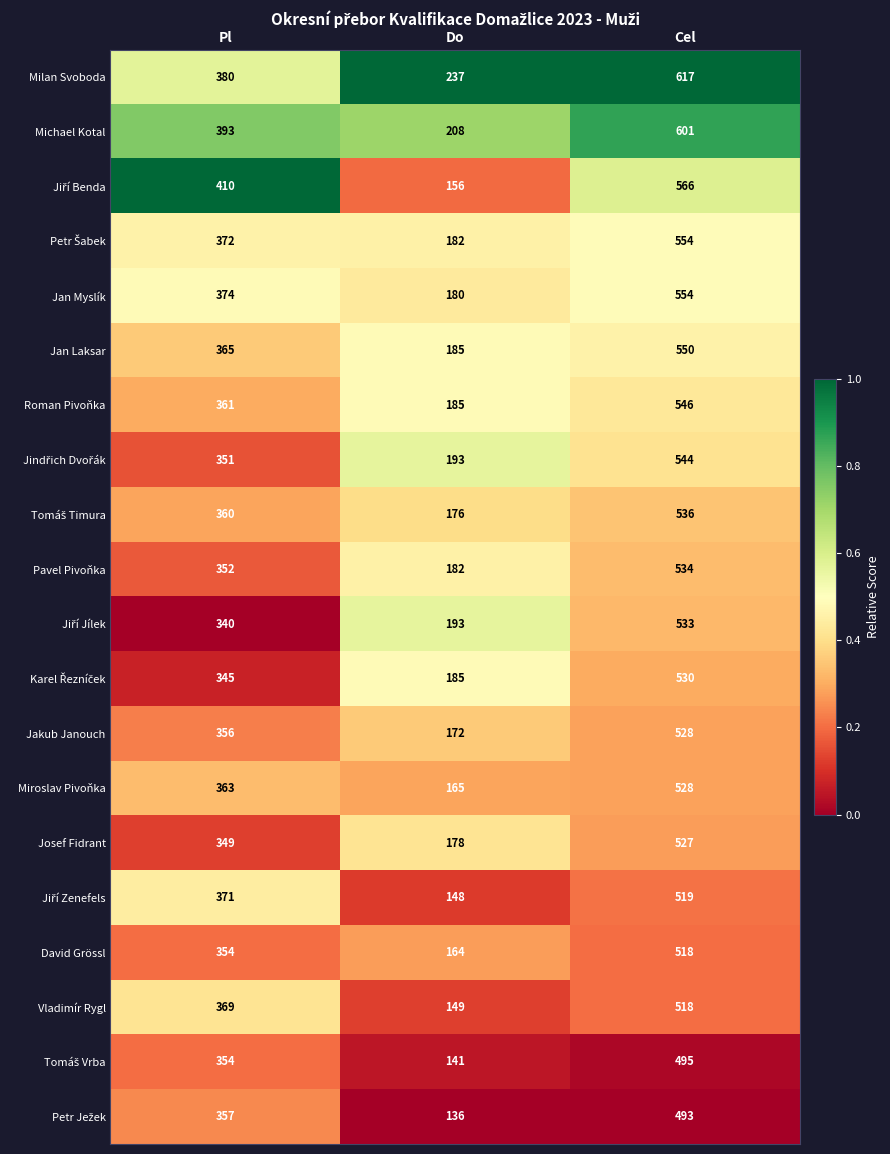

Rank the categories by Roman Pivoňka value from highest to lowest.

Cel, Pl, Do